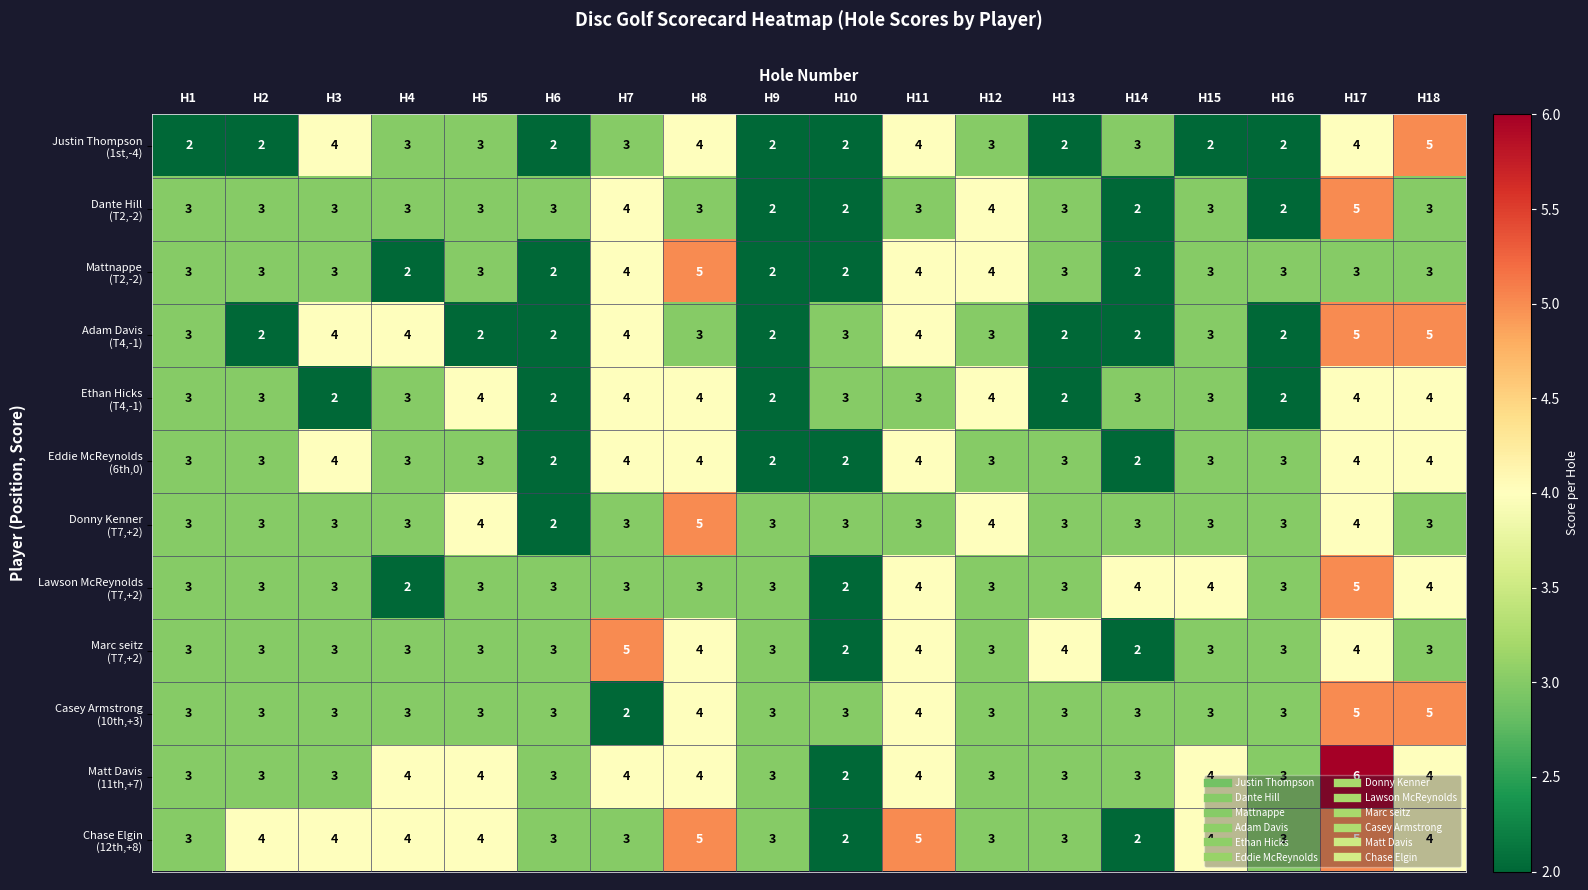

What is the total value across all series at H16?

32